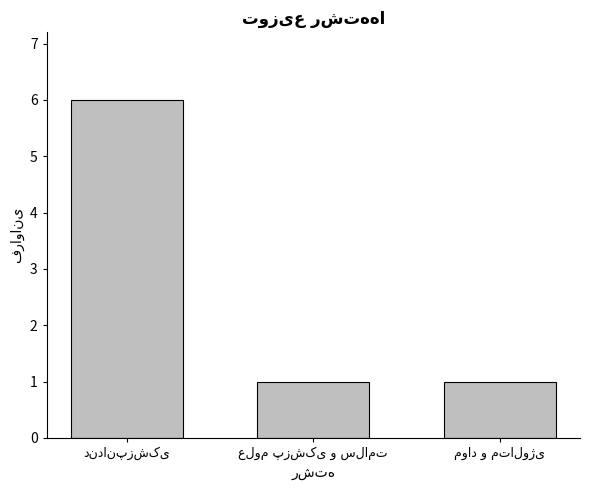

What is the difference between the maximum and second lowest values?

5